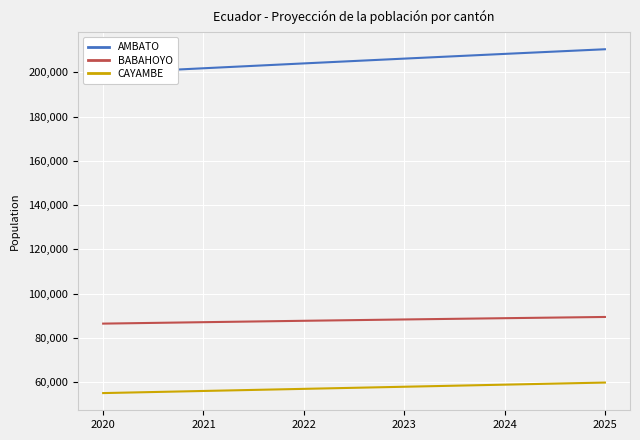

What is the value of the CAYAMBE point at the 4th from the left?

57864